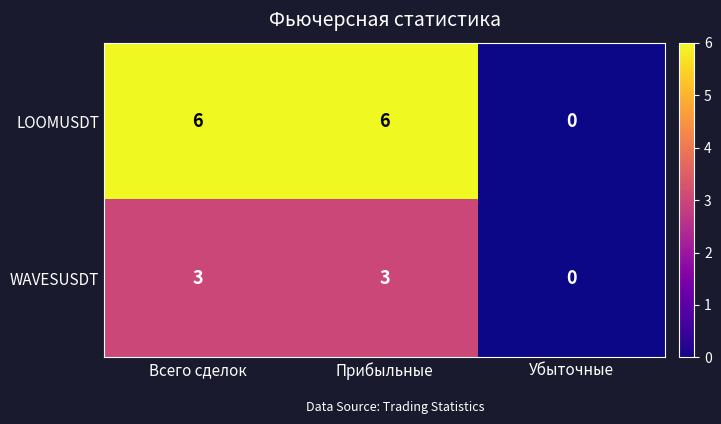

Which series changed the most between Прибыльные and Убыточные?

LOOMUSDT